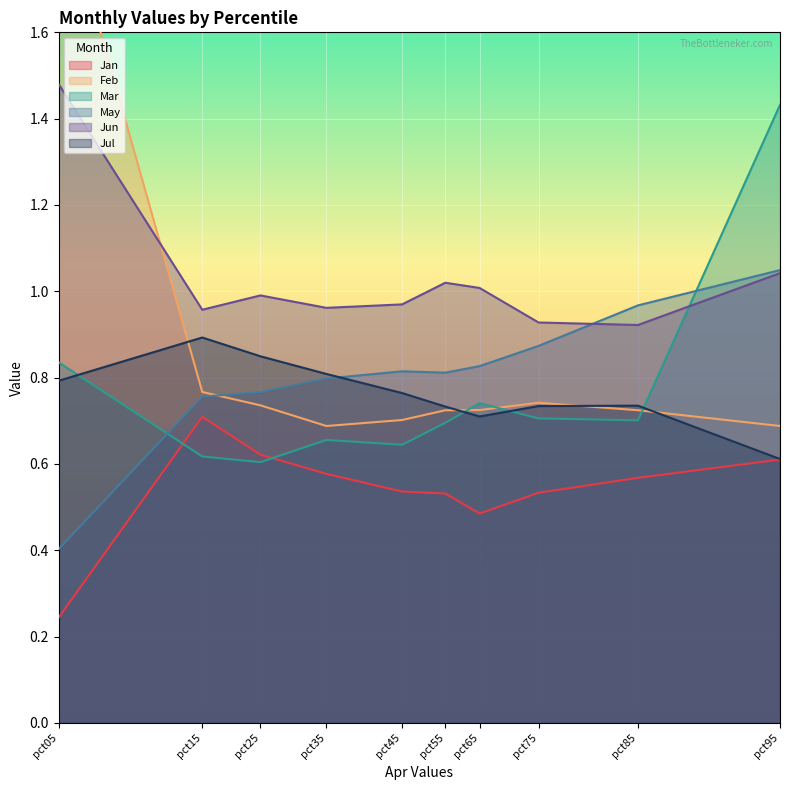

How many lines are shown in the chart?

6